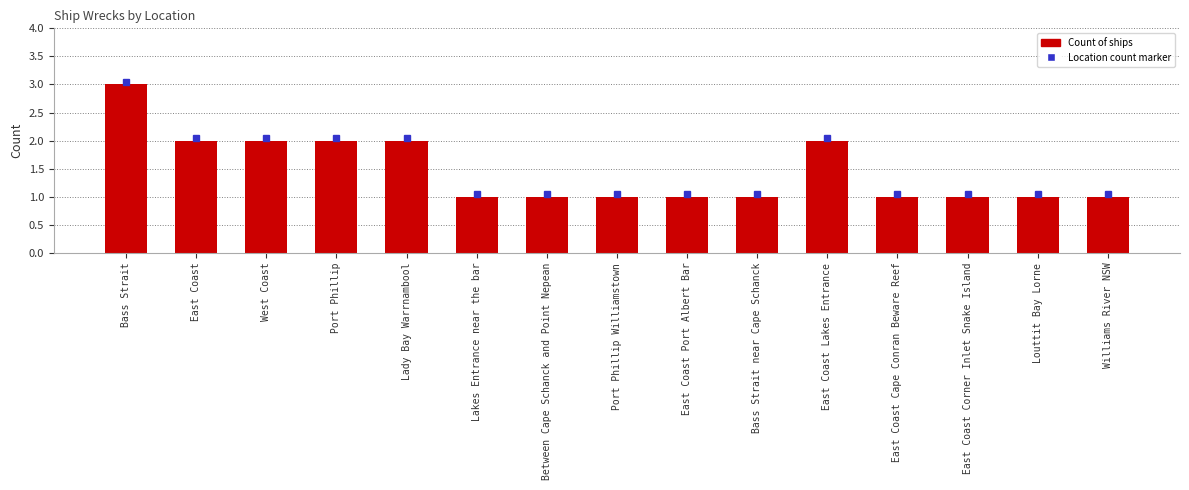

What is the sum of all values?

22